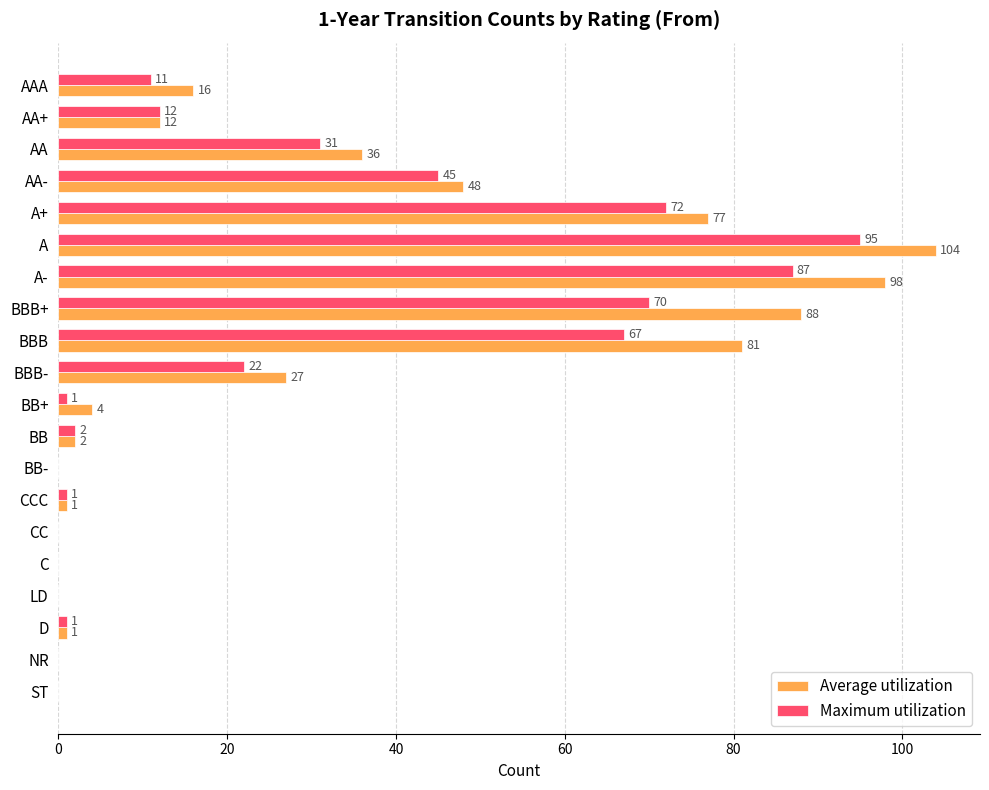

True or false: Maximum utilization has a value of 1 at BB+.

True